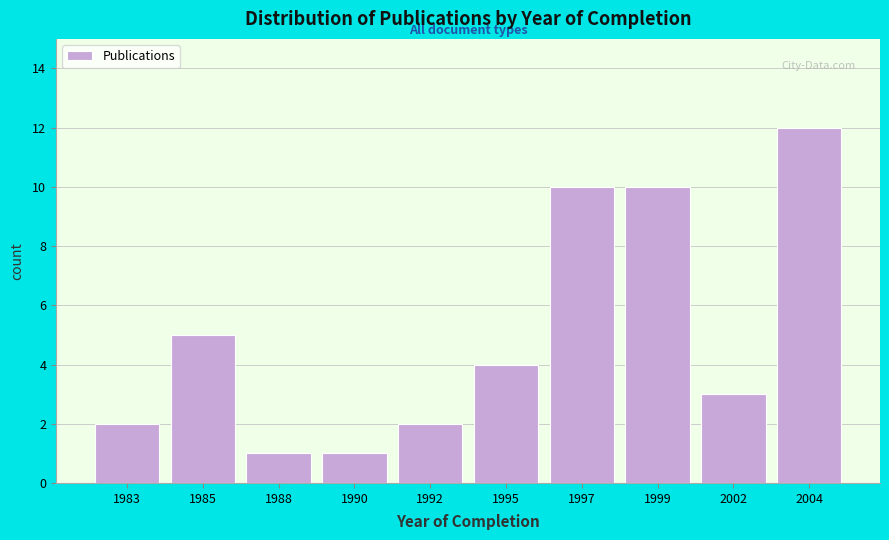

Reading left to right, transcribe all the data shown in this chart.

1983=2	1985=5	1988=1	1990=1	1992=2	1995=4	1997=10	1999=10	2002=3	2004=12